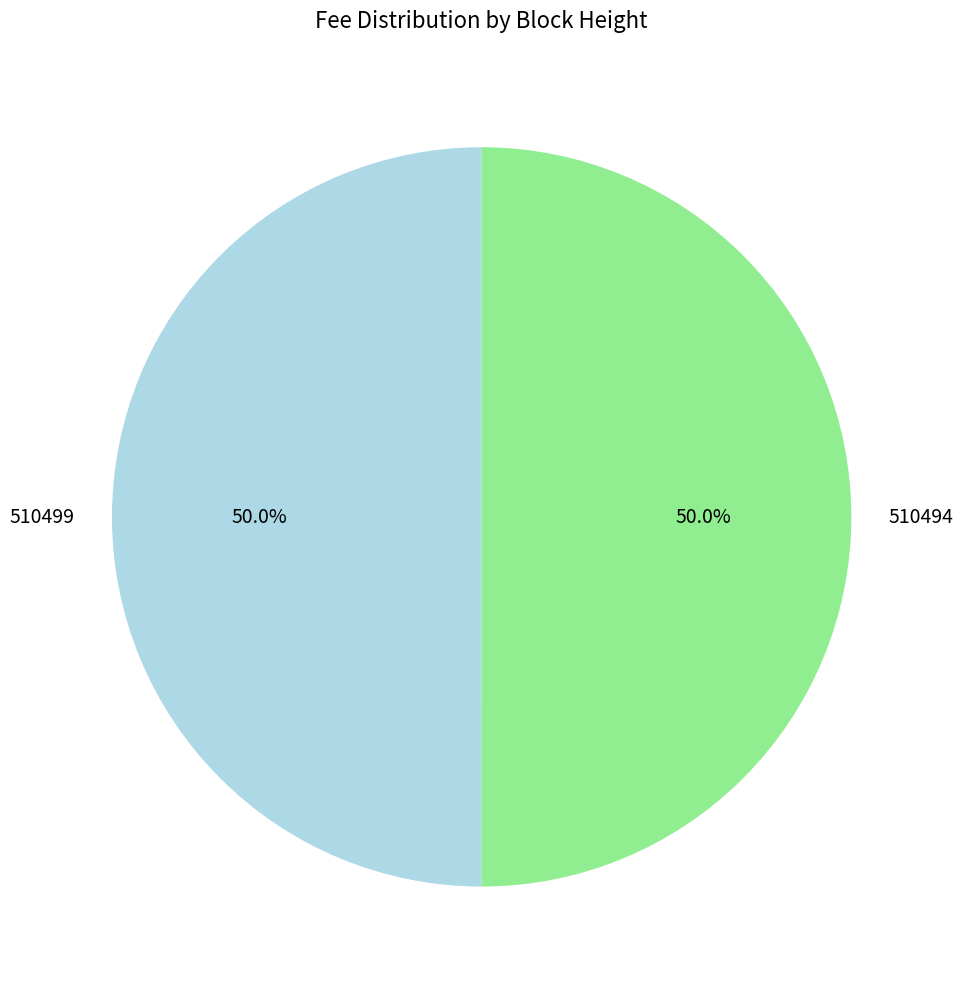

To the nearest percent, what portion does 510499 represent?

50%